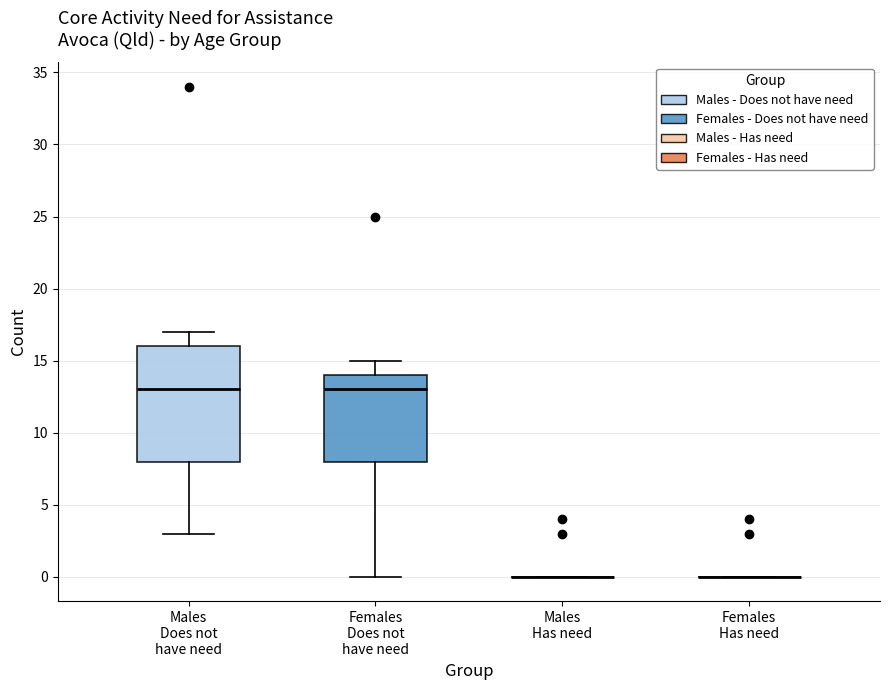

Comparing the boxes themselves (not the whiskers), which one is the tallest?

Males Does not have need